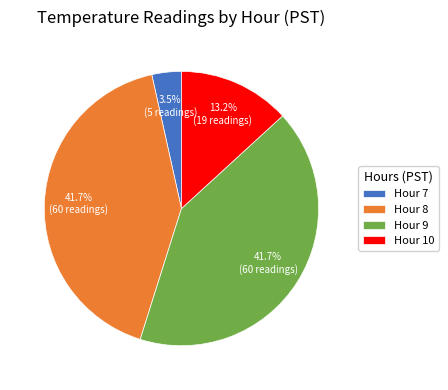

Is there a majority slice in this chart?

No